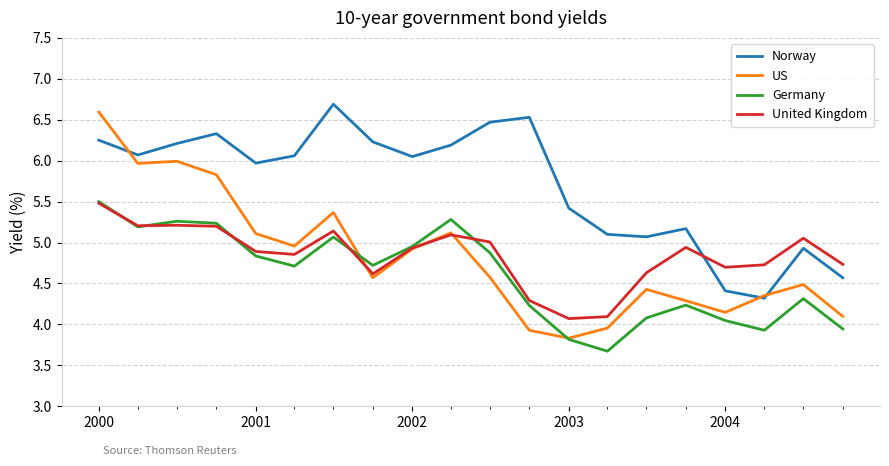

What are all the series names shown in the legend?

Norway, US, Germany, United Kingdom